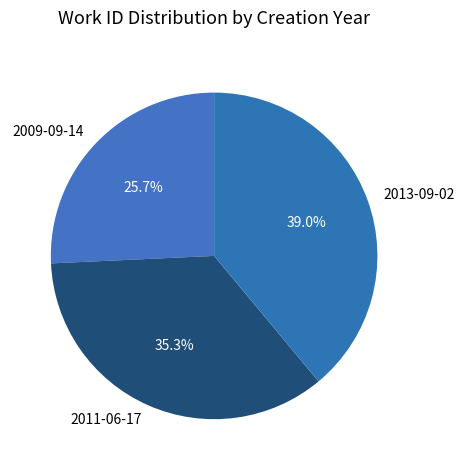

Which has a higher value, 2011-06-17 or 2009-09-14?

2011-06-17